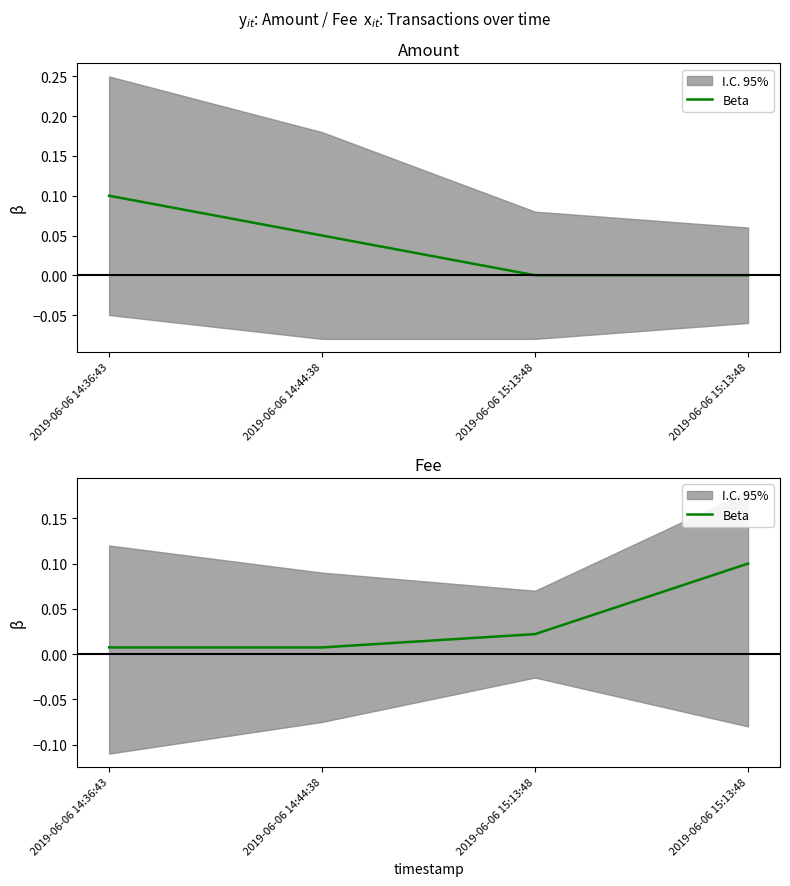

How many categories are shown in the chart?

4